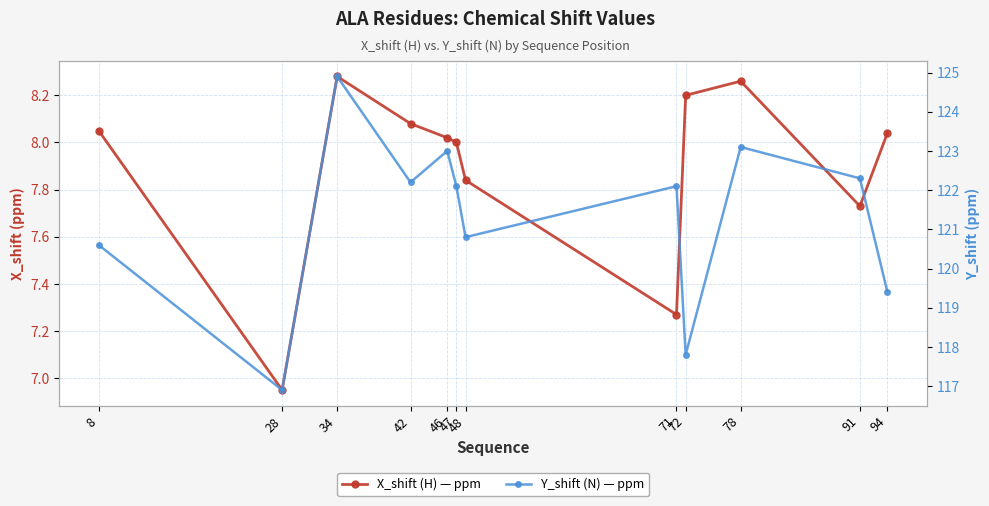

Which series has the largest range (max minus min)?

Y_shift (N) — ppm